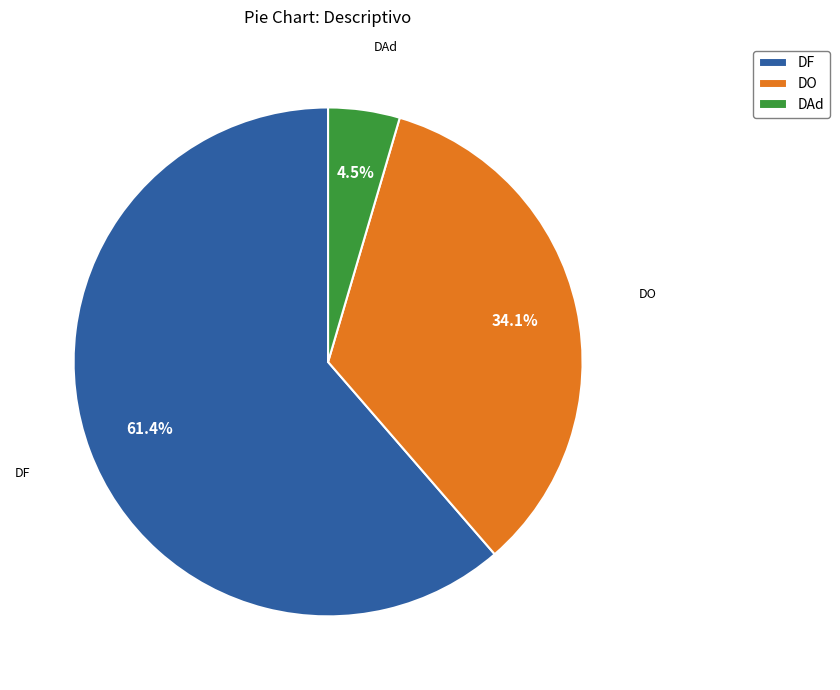

Which has a higher value, DF or DO?

DF